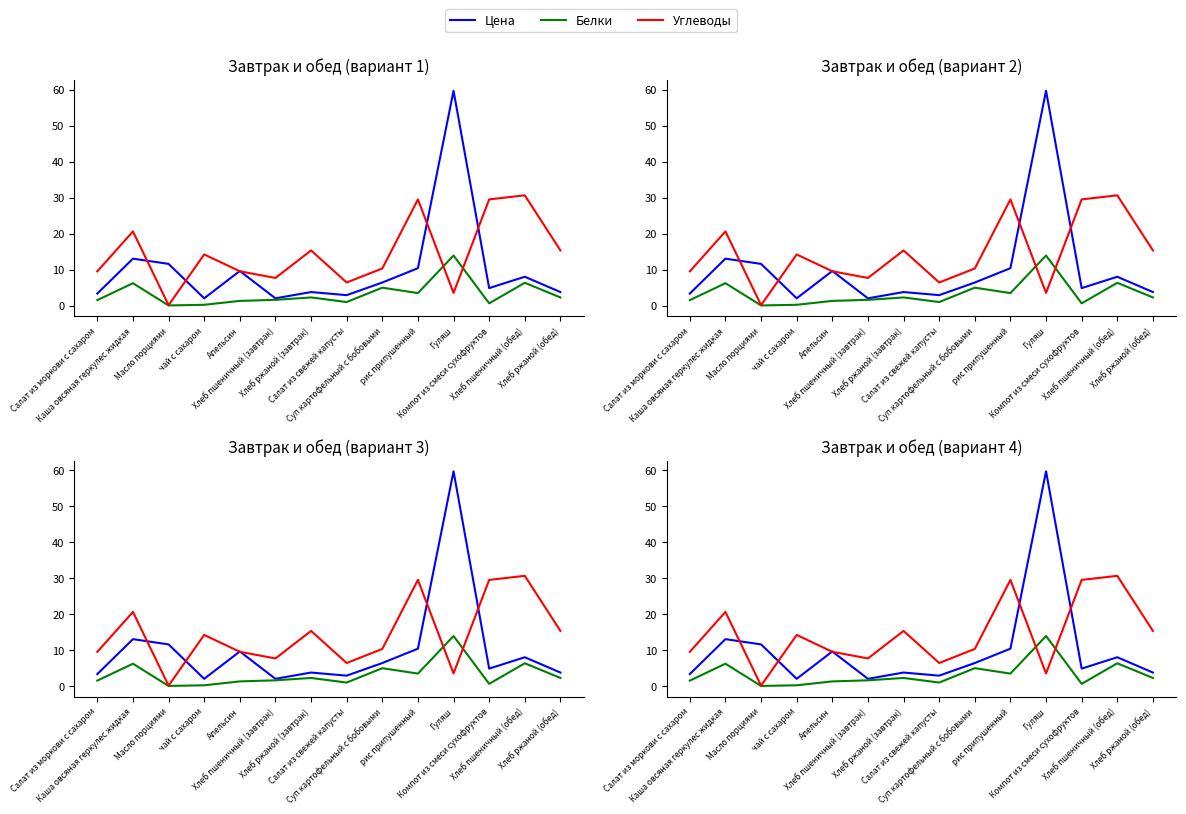

What is the difference between the maximum and minimum values in the Белки series?

13.9